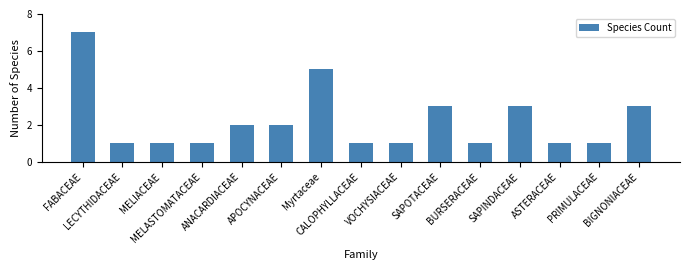

What is the difference between the maximum and minimum values?

6